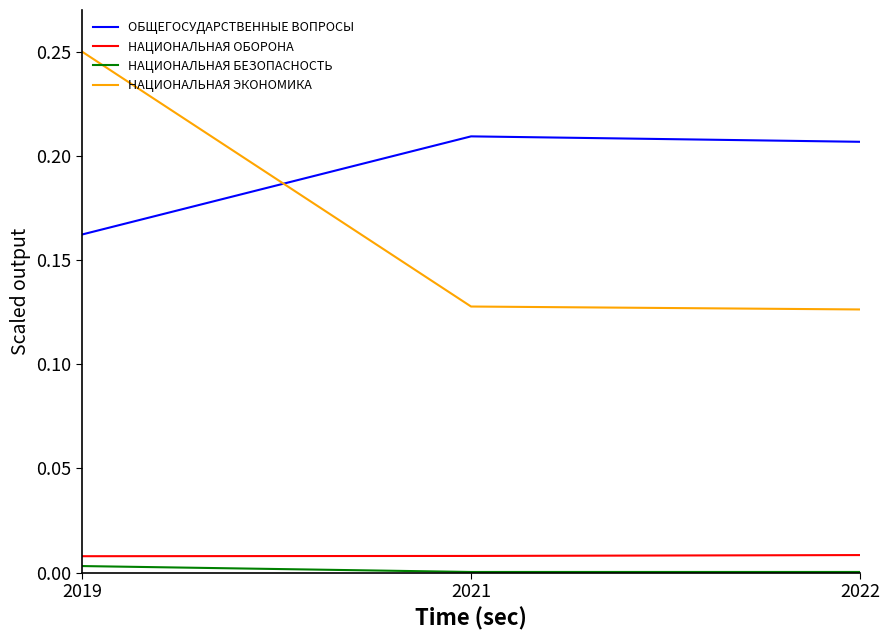

At which category is the sum across all series the highest?

2019